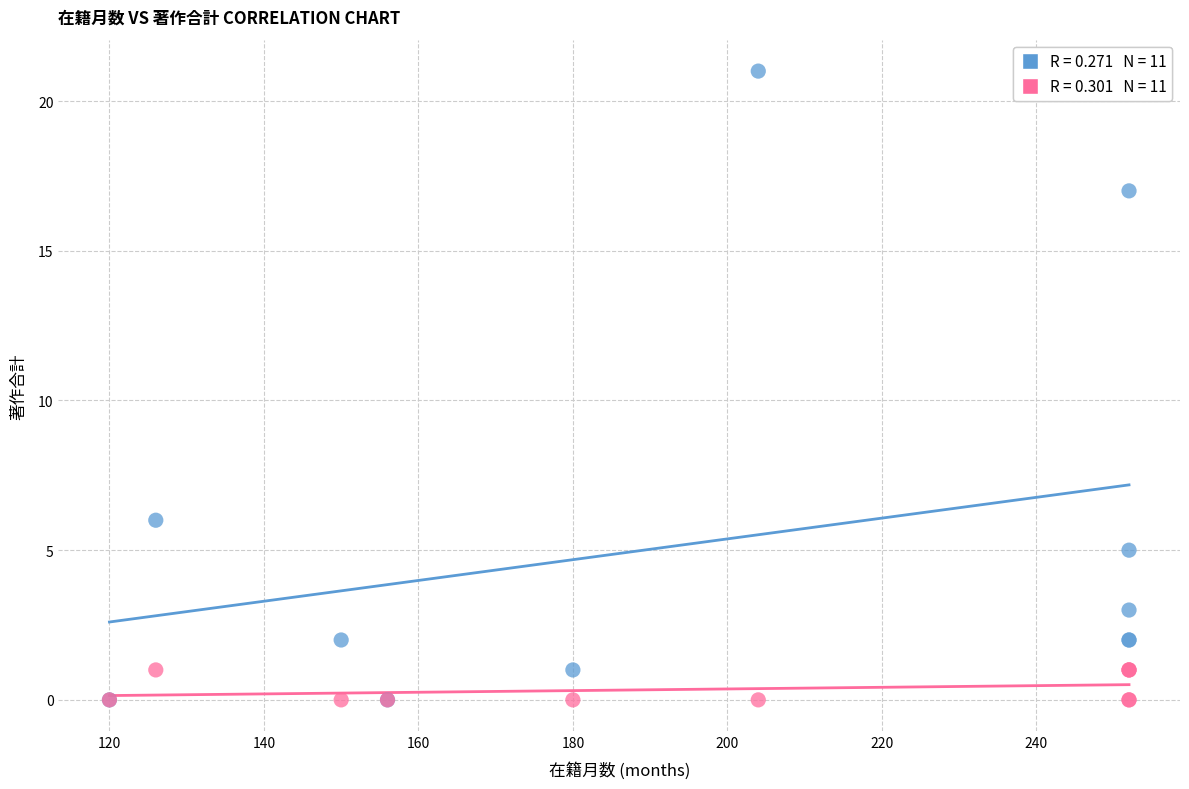

Across all series, what Y value is closest to 10?

6